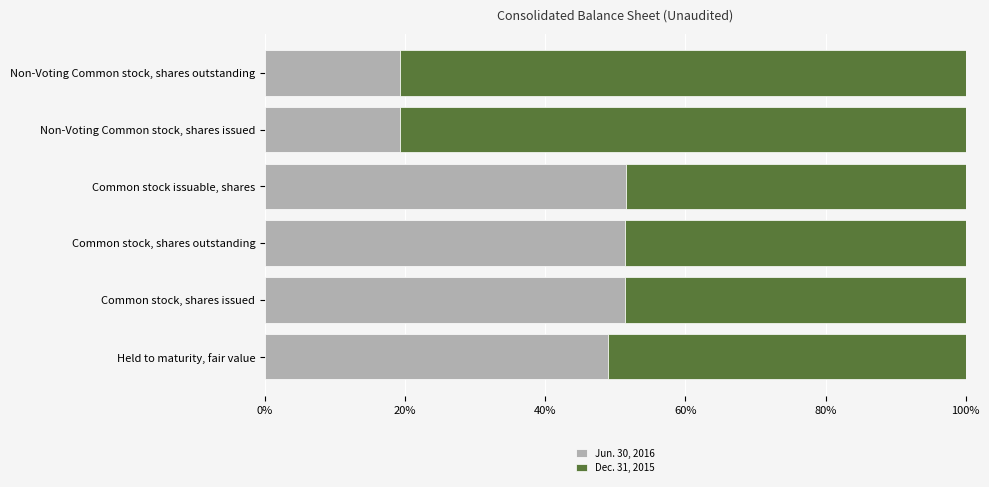

What is the sum of the Jun. 30, 2016 values at Held to maturity, fair value and Common stock, shares outstanding?

100.3